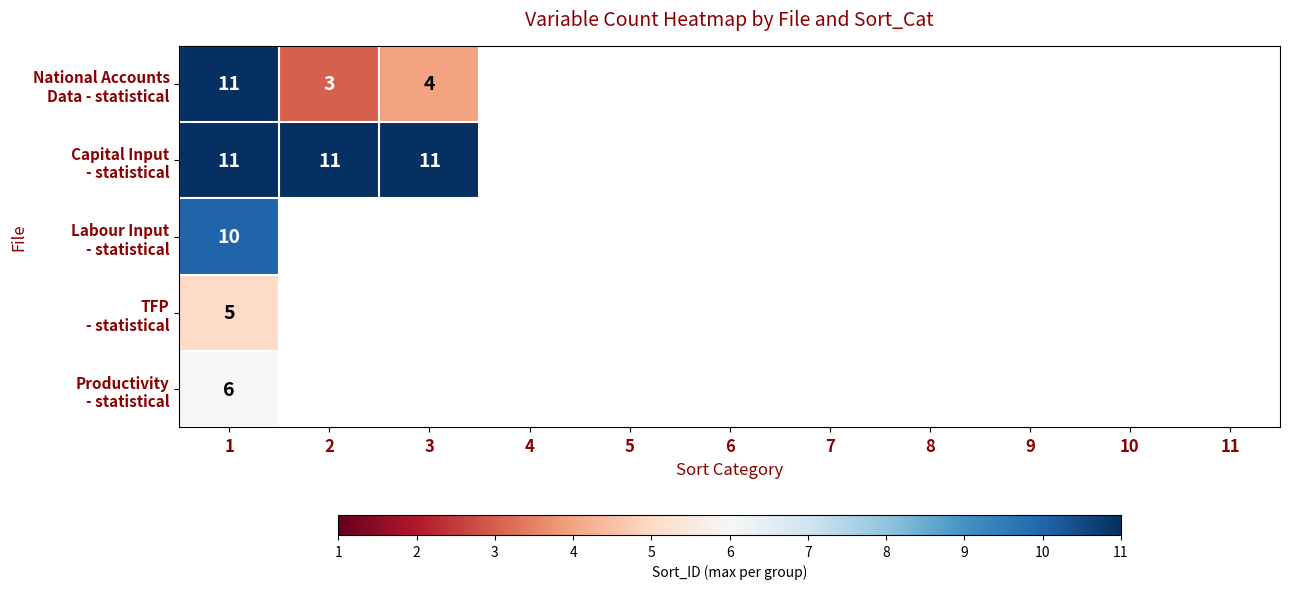

What is the spread (max minus min) of values at 1?

6